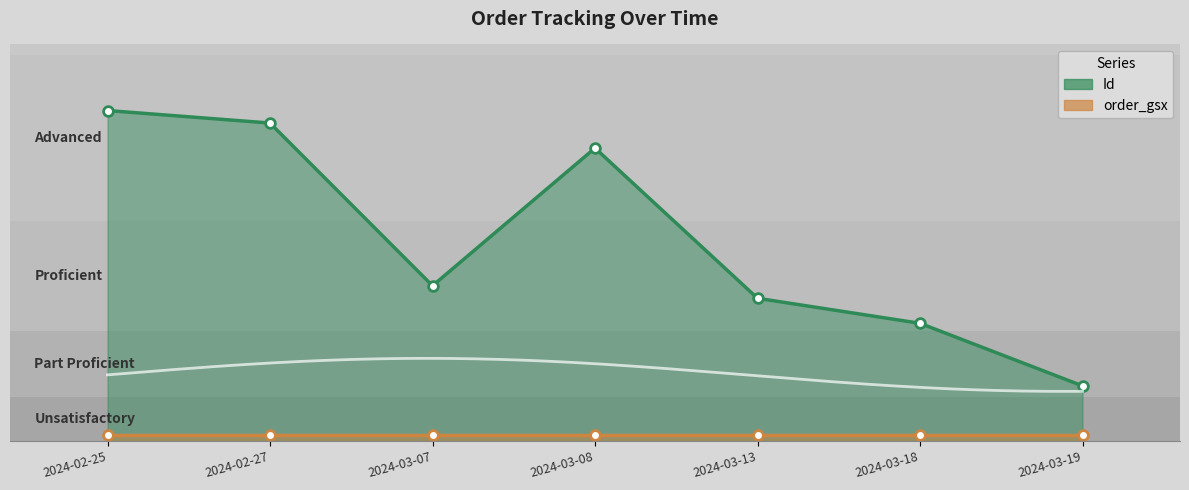

What is the change in value from 2024-02-25 to 2024-03-19?

-500.0